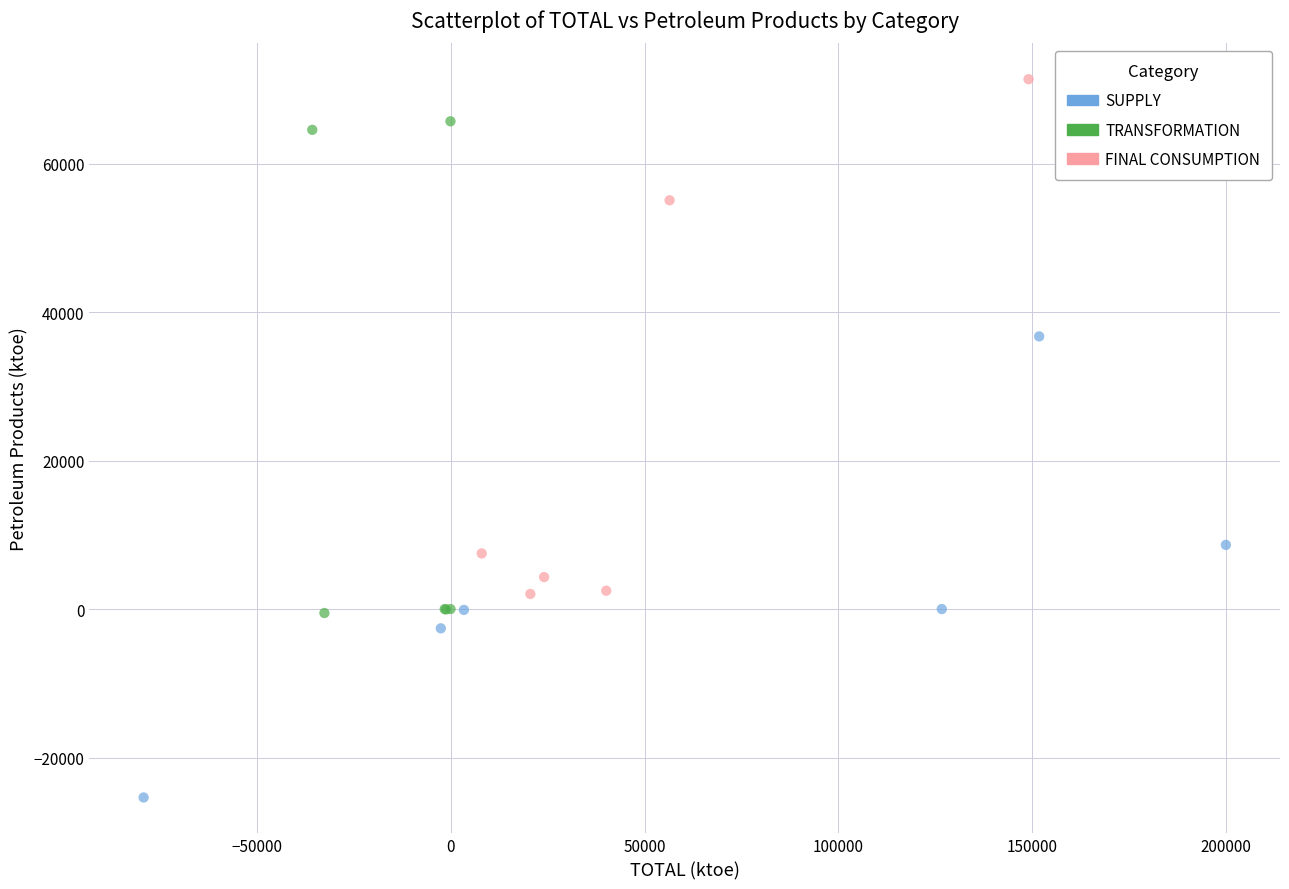

Which series reaches the minimum Y coordinate?

SUPPLY